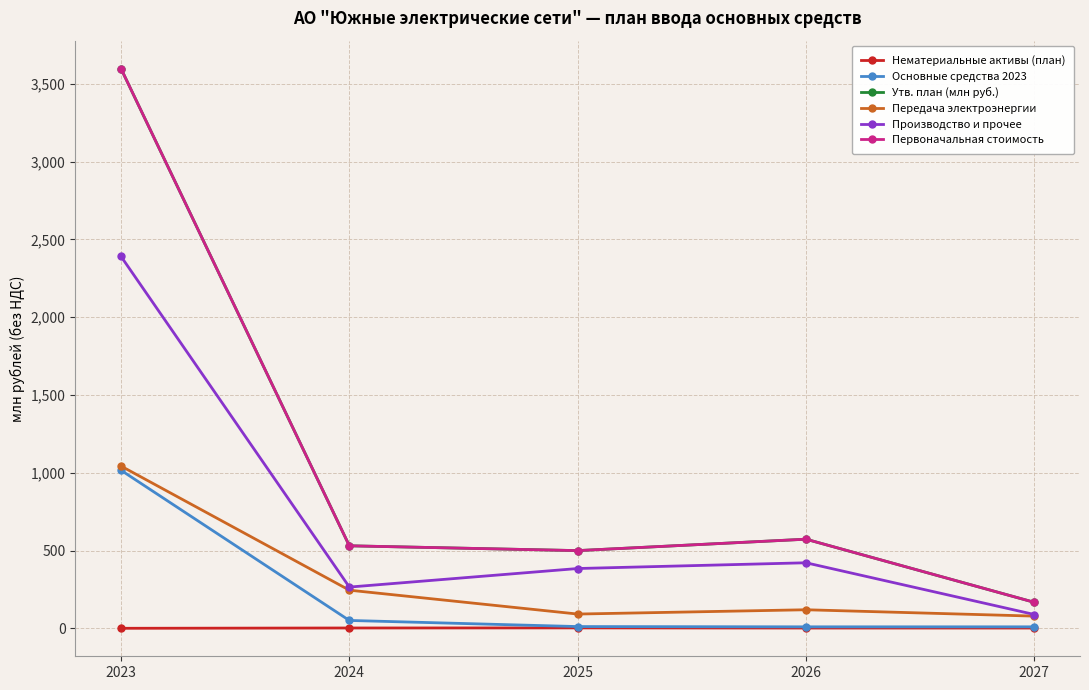

What is the approximate value of Утв. план (млн руб.) at 2025?

499.4